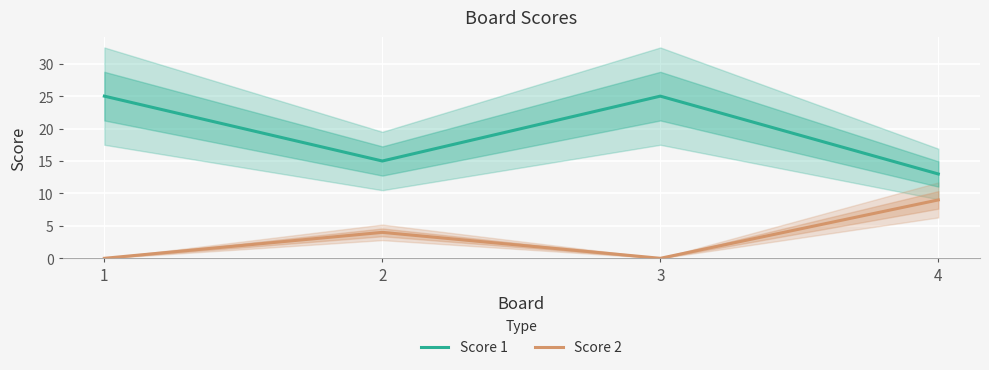

What is the value of the Score 2 point at the 2nd from the left?

4